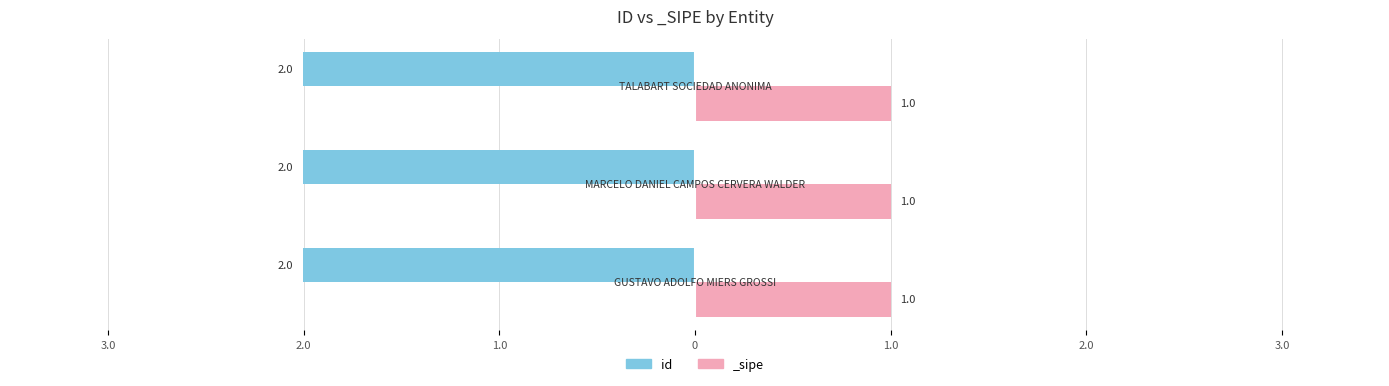

The chart shows a value of -3.5 at 3.0. True or false?

False